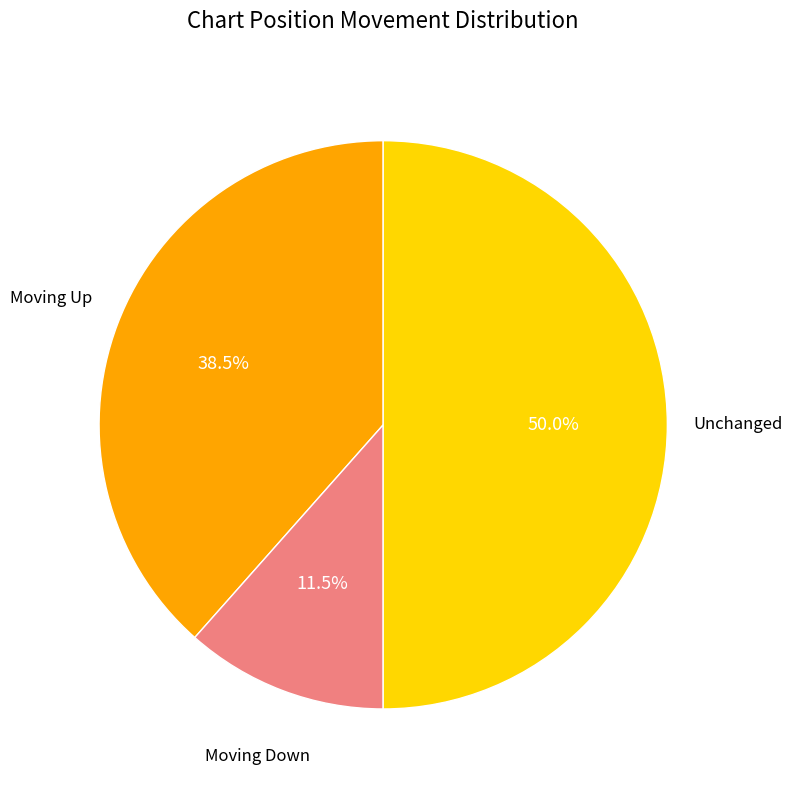

How many slices are in this pie chart?

3